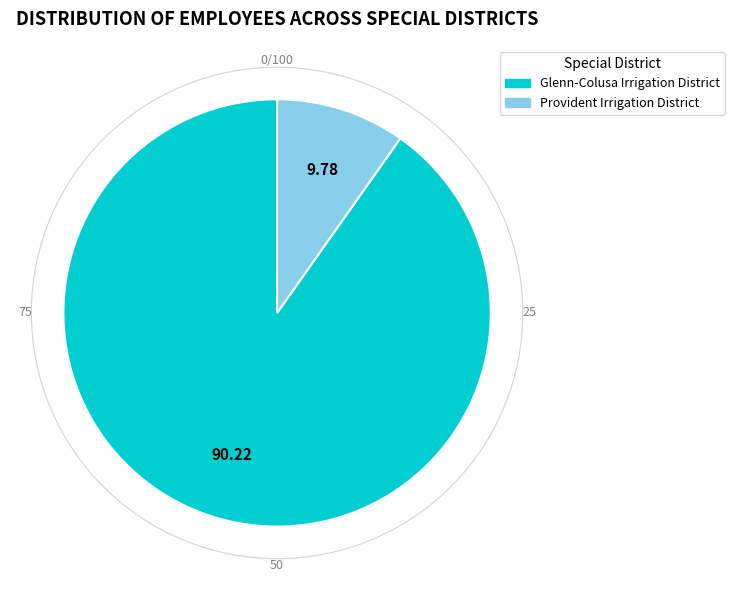

What is the majority slice?

Glenn-Colusa Irrigation District